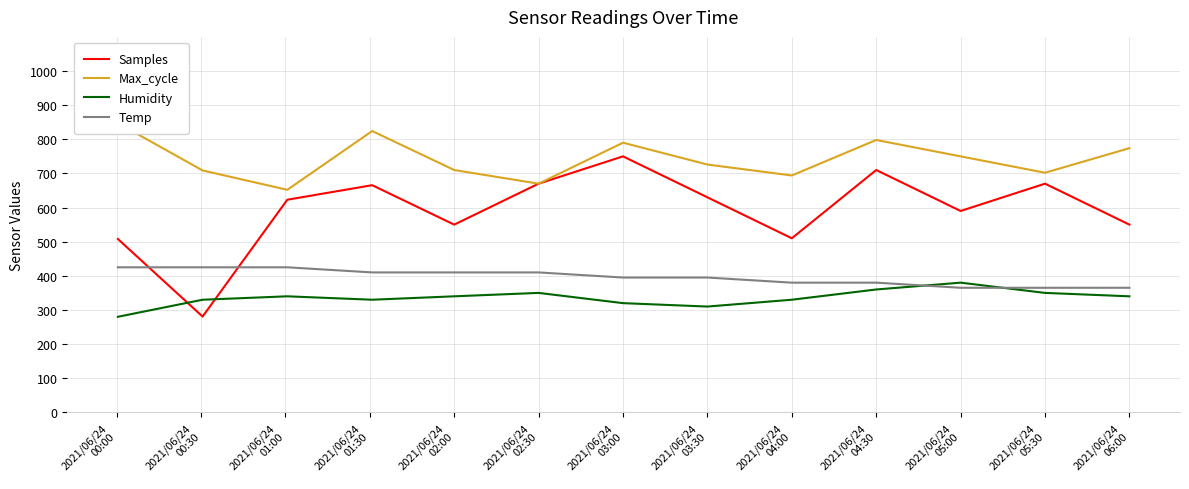

True or false: Temp and Max_cycle intersect in this chart.

False